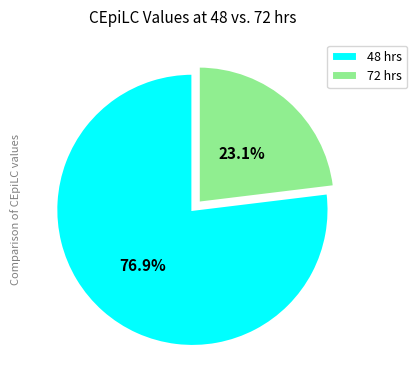

Do 72 and 48 together represent more than half of the pie?

Yes